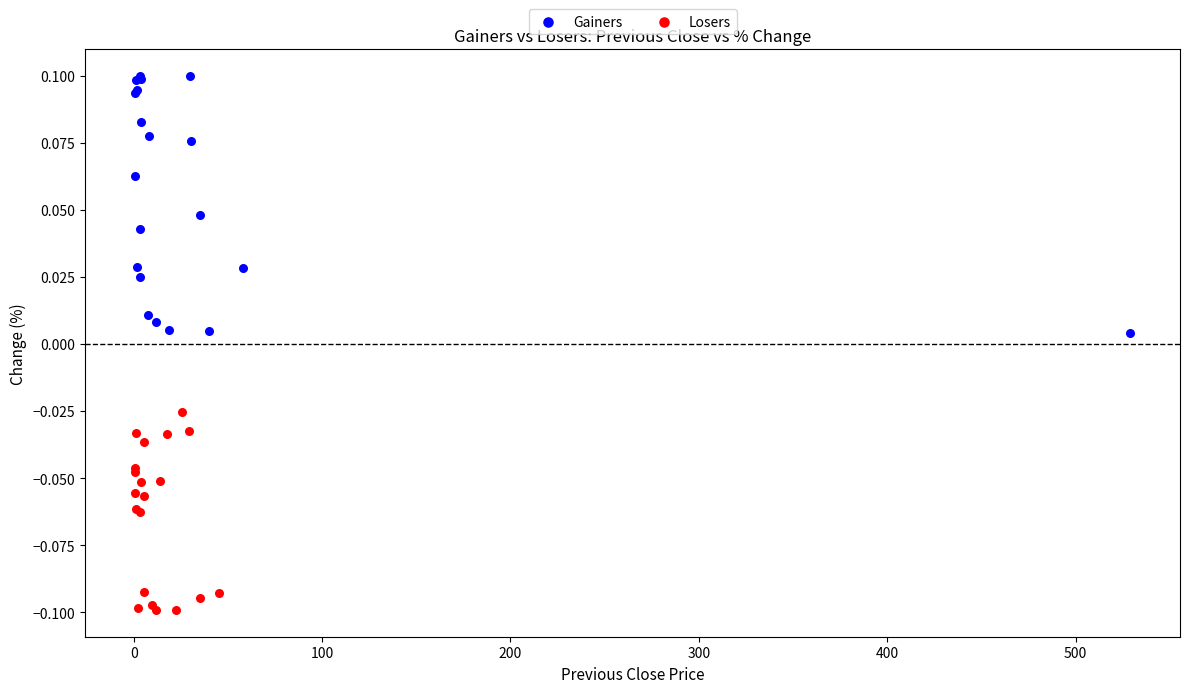

Which series contains the highest Y value?

Gainers